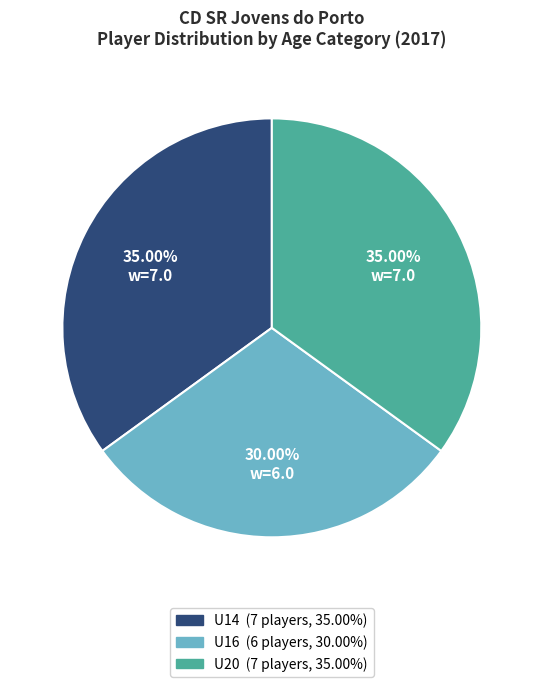

Is there a majority slice in this chart?

No